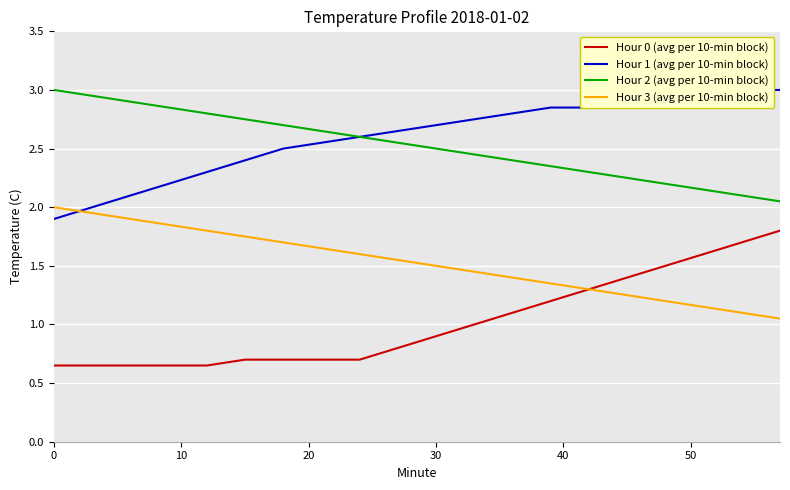

True or false: Hour 3 (avg per 10-min block) and Hour 2 (avg per 10-min block) intersect in this chart.

False